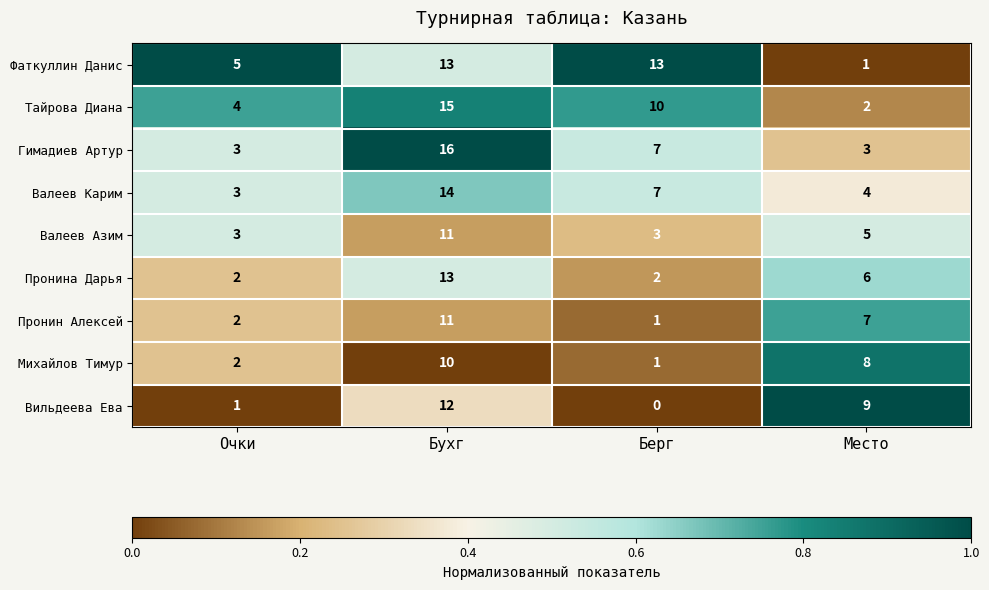

Where does the Тайрова Диана series first go above 10?

Бухг